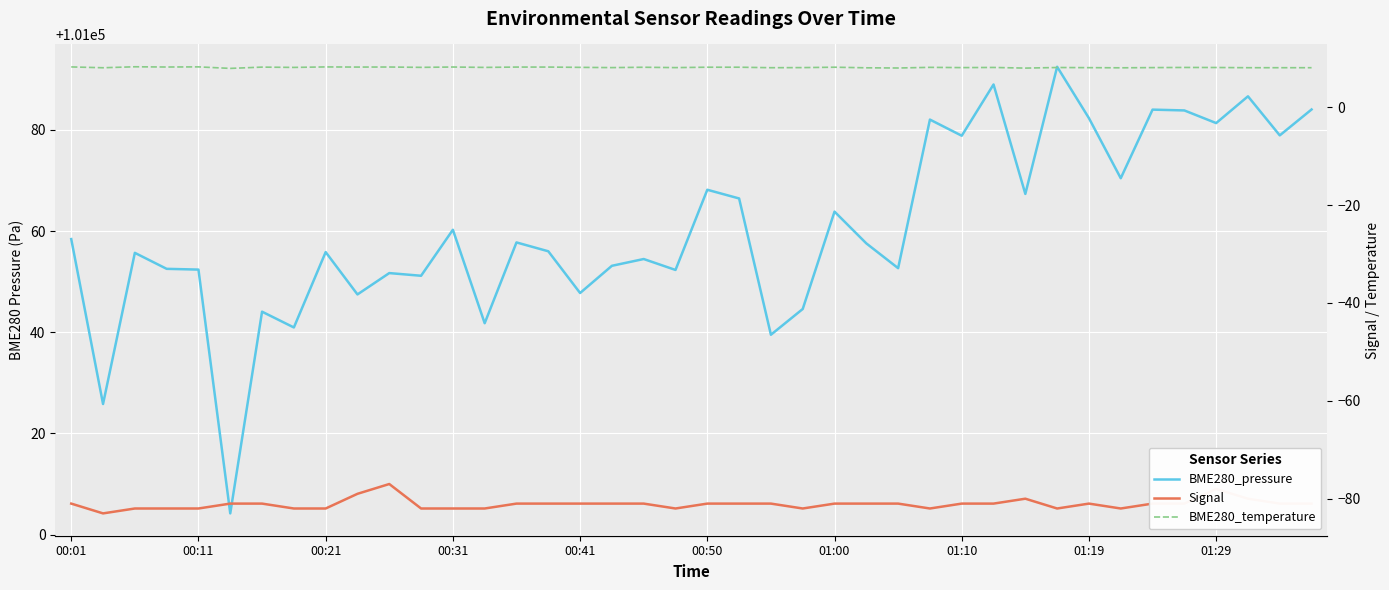

Which series has the widest spread of values?

BME280_pressure